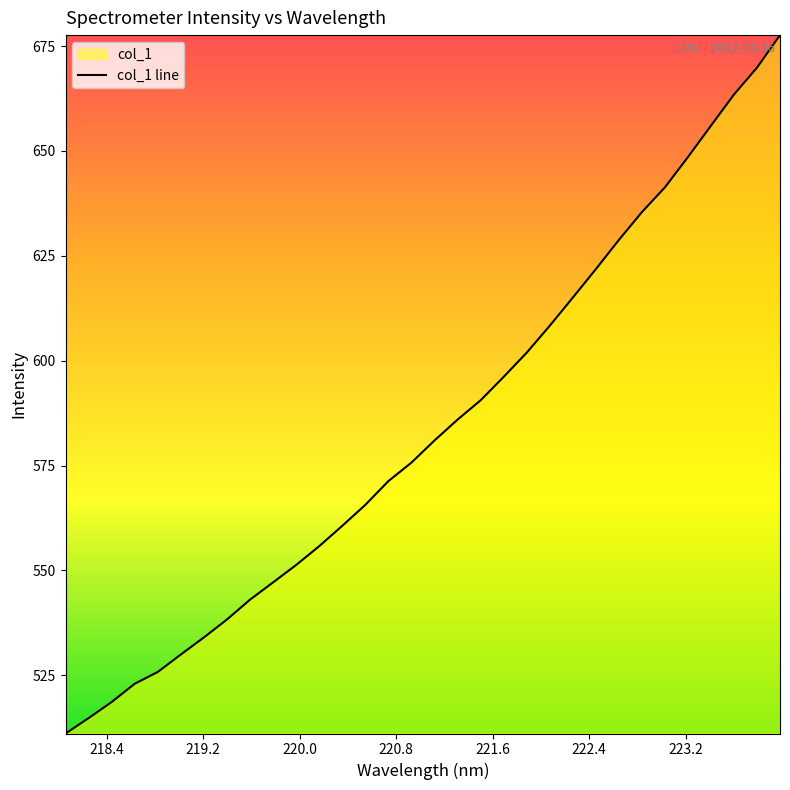

Reading right to left, transcribe all the data shown in this chart.

677.6	669.9	663.4	656.0	648.5	641.3	635.4	628.8	621.8	615.0	608.3	601.9	596.1	590.6	586.0	581.0	575.7	571.3	565.7	560.7	555.8	551.3	547.2	543.1	538.3	534.0	530.0	525.8	523.0	518.6	514.8	511.1